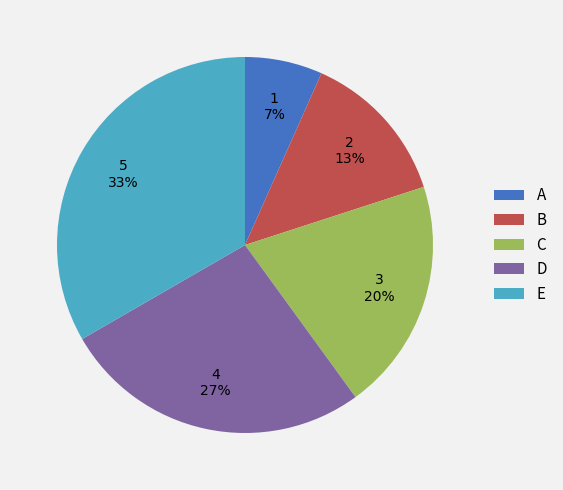

Rank the categories by value from highest to lowest.

E, D, C, B, A